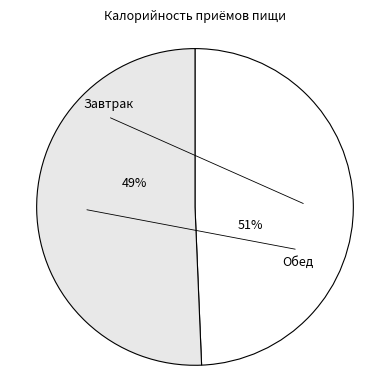

To the nearest percent, what portion does Обед represent?

51%